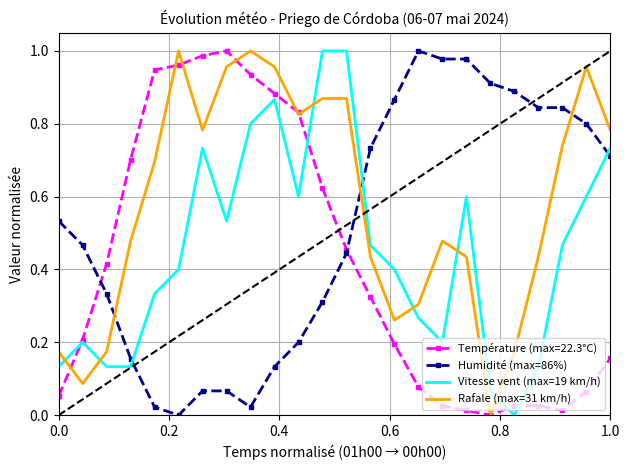

How many times do Rafale (max=31 km/h) and Vitesse vent (max=19 km/h) cross each other?

6